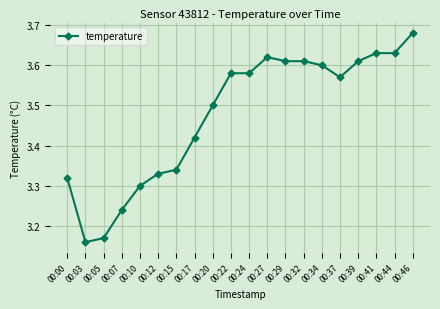

What is the average value?

3.5